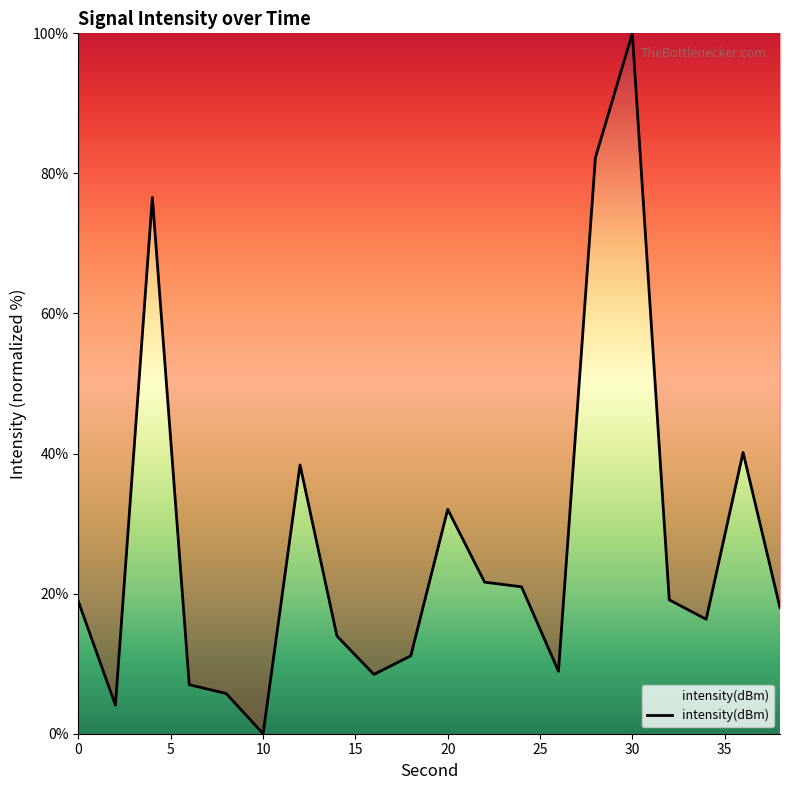

What is the greatest value displayed?

100.0